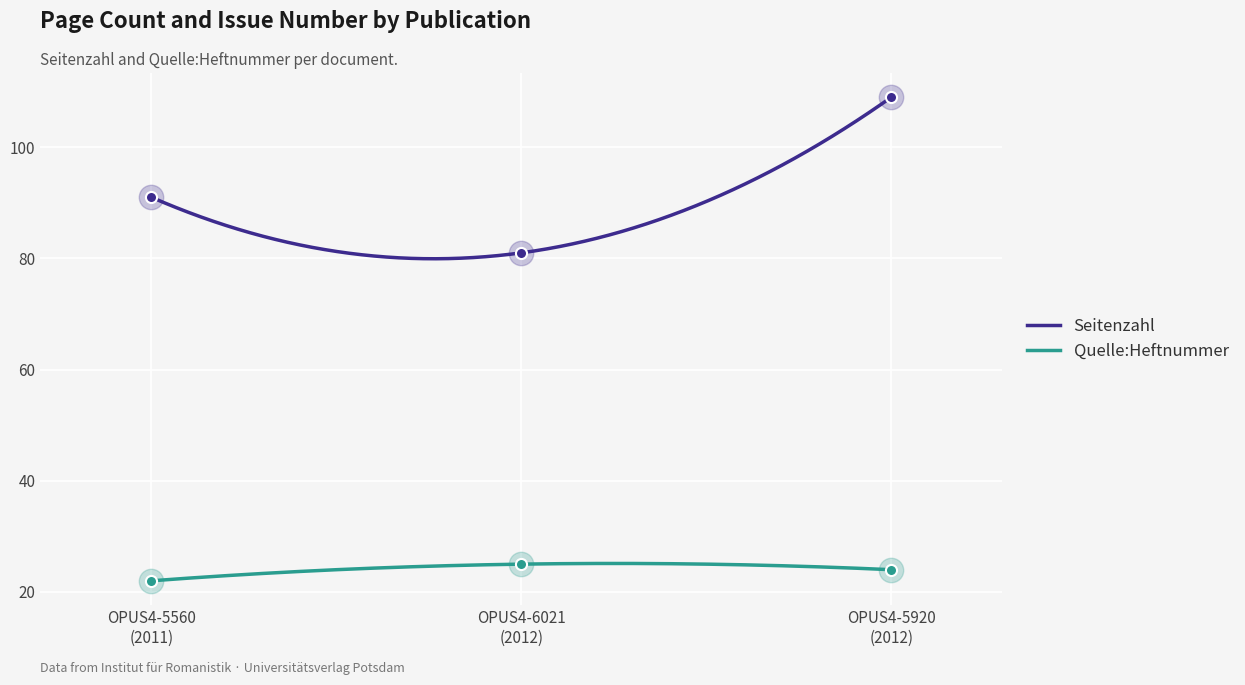

Is the value of Seitenzahl at OPUS4-6021 (2012) greater than the value of Quelle:Heftnummer at OPUS4-6021 (2012)?

Yes